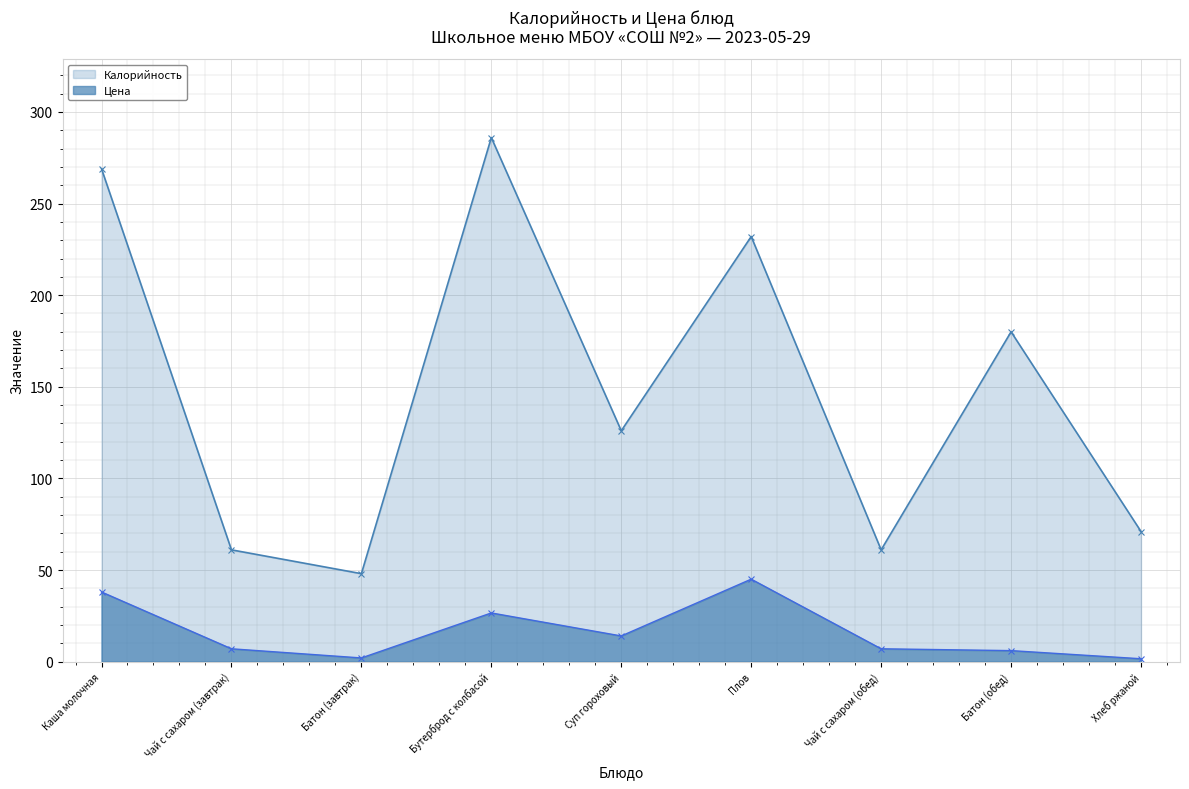

The value of Цена at Суп гороховый is 14.0. True or false?

True